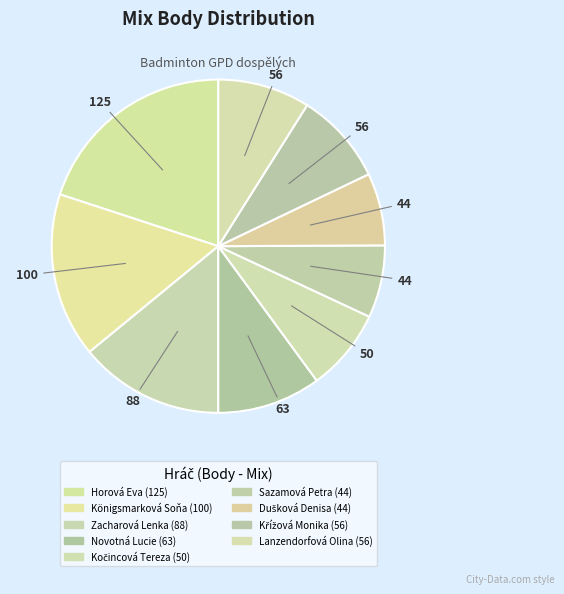

How many segments does this pie chart have?

9